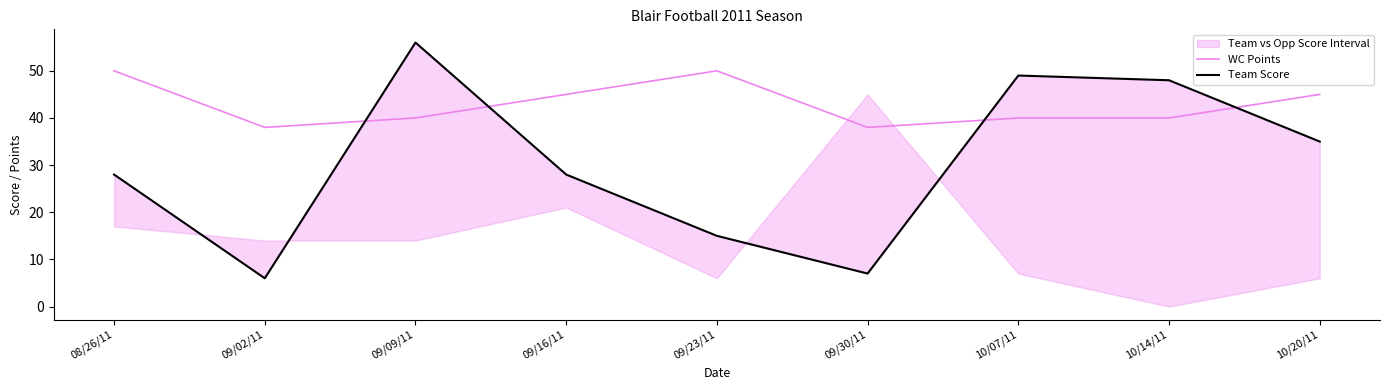

Reading right to left, transcribe all the data shown in this chart.

WC Points: 10/20/11=45	10/14/11=40	10/07/11=40	09/30/11=38	09/23/11=50	09/16/11=45	09/09/11=40	09/02/11=38	08/26/11=50
Team Score: 10/20/11=35	10/14/11=48	10/07/11=49	09/30/11=7	09/23/11=15	09/16/11=28	09/09/11=56	09/02/11=6	08/26/11=28